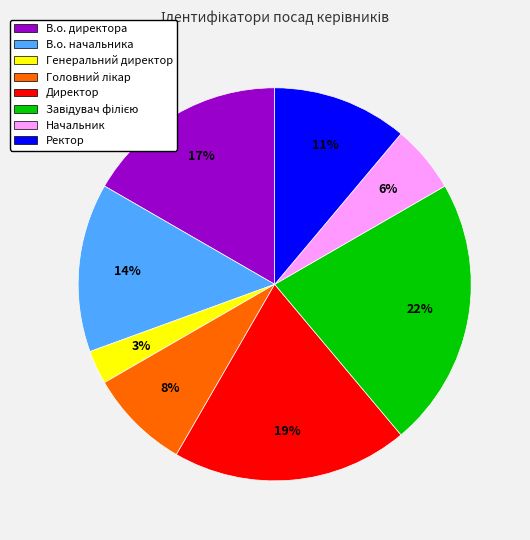

Does Начальник represent more than half of the total?

No